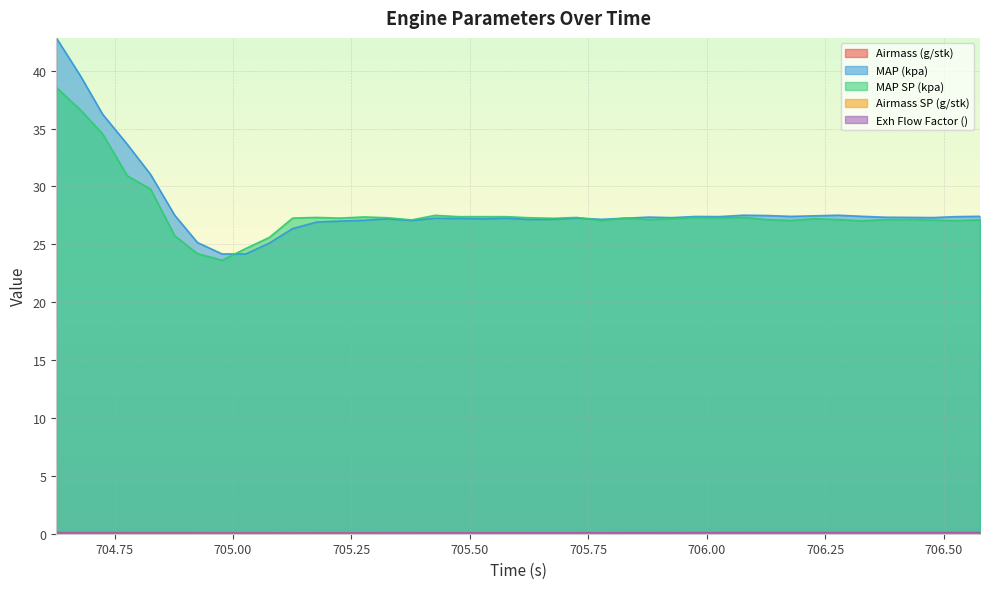

How many lines are shown in the chart?

5